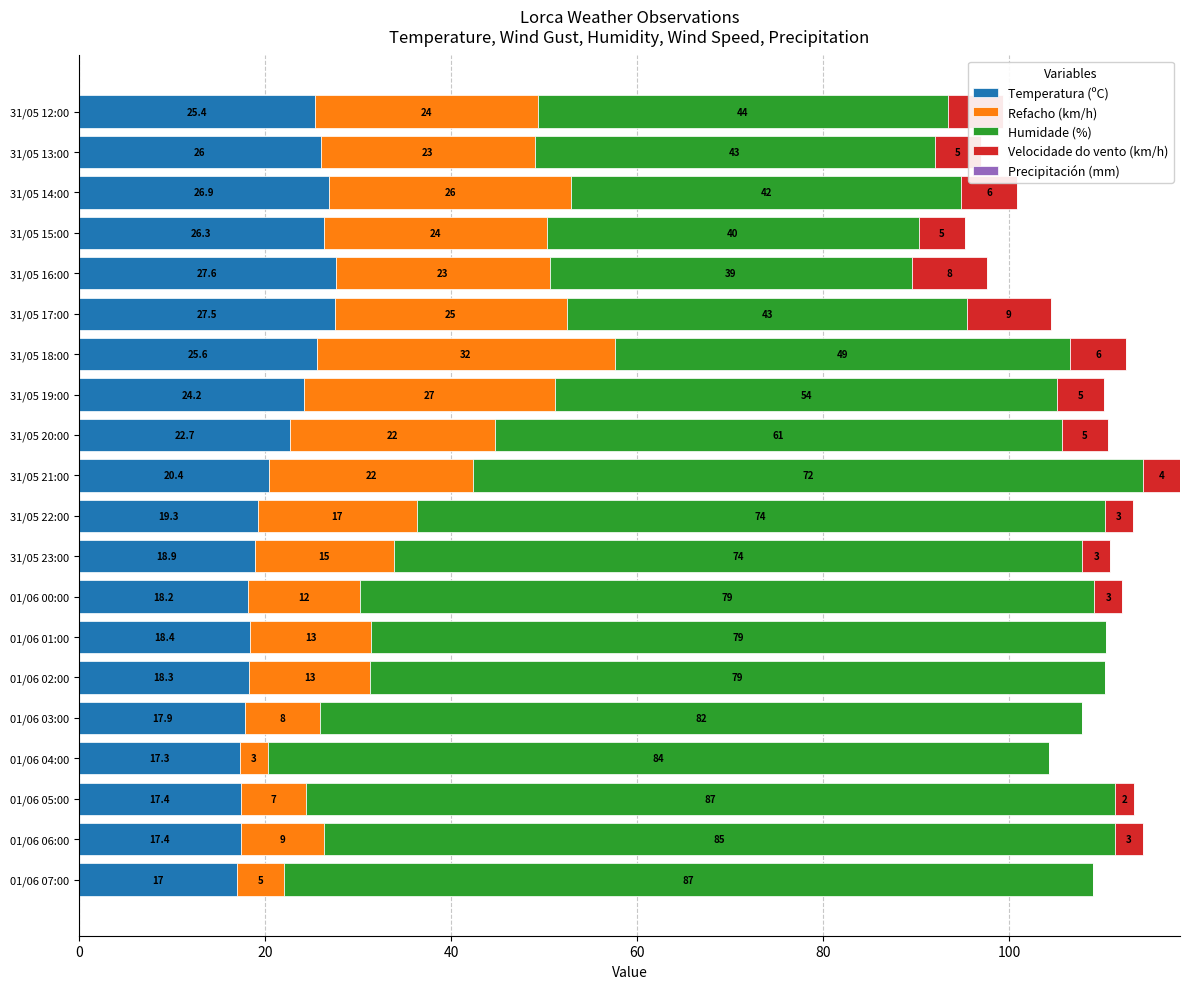

Which category has the highest value in the Temperatura (ºC) series?

31/05 16:00